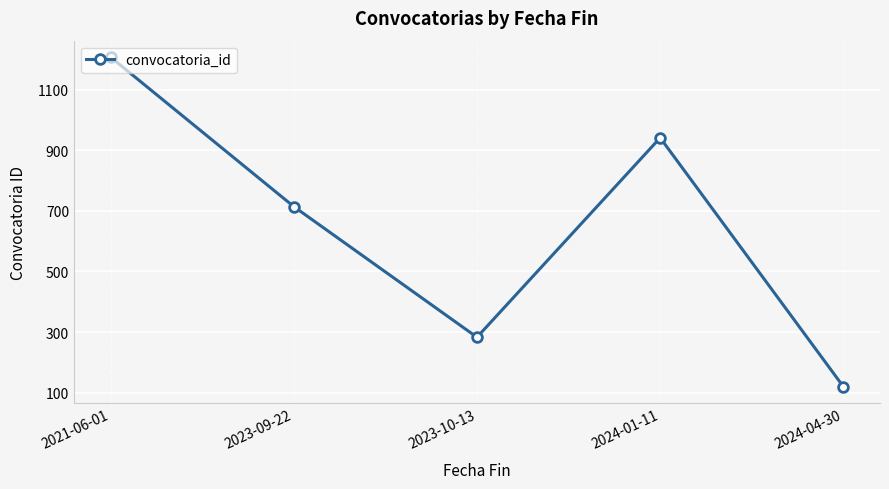

Approximately how many times larger is the value at 2024-01-11 compared to 2024-04-30?

7.8